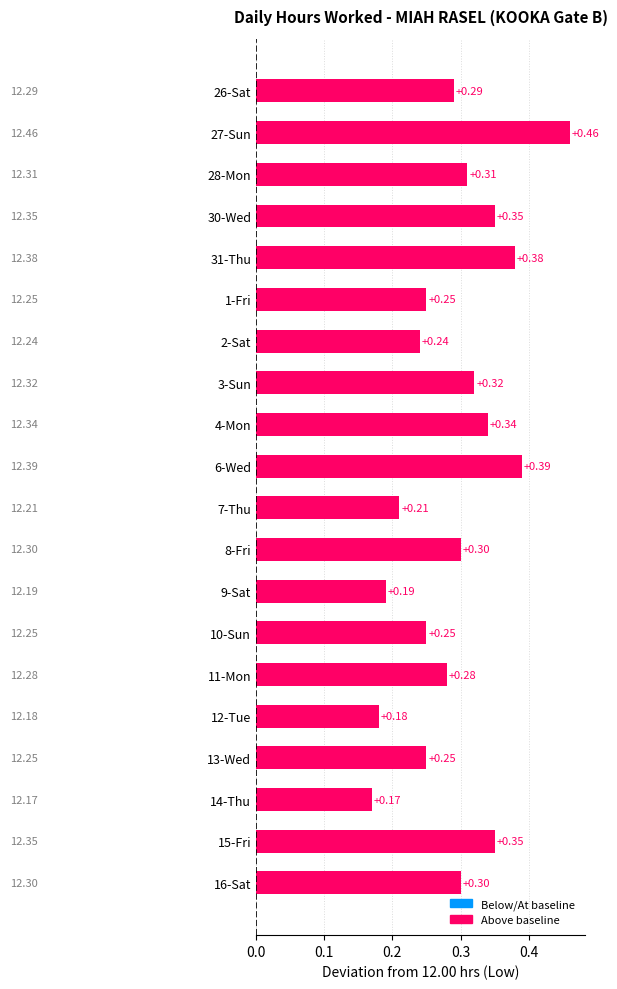

How many distinct data groups are displayed?

1